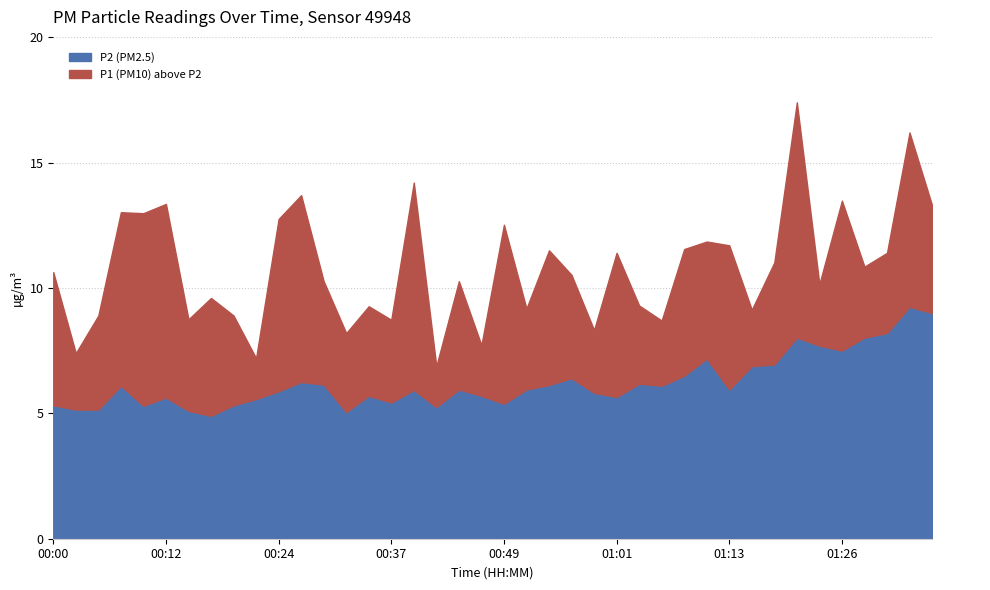

True or false: P2 and P1 cross at least once.

False